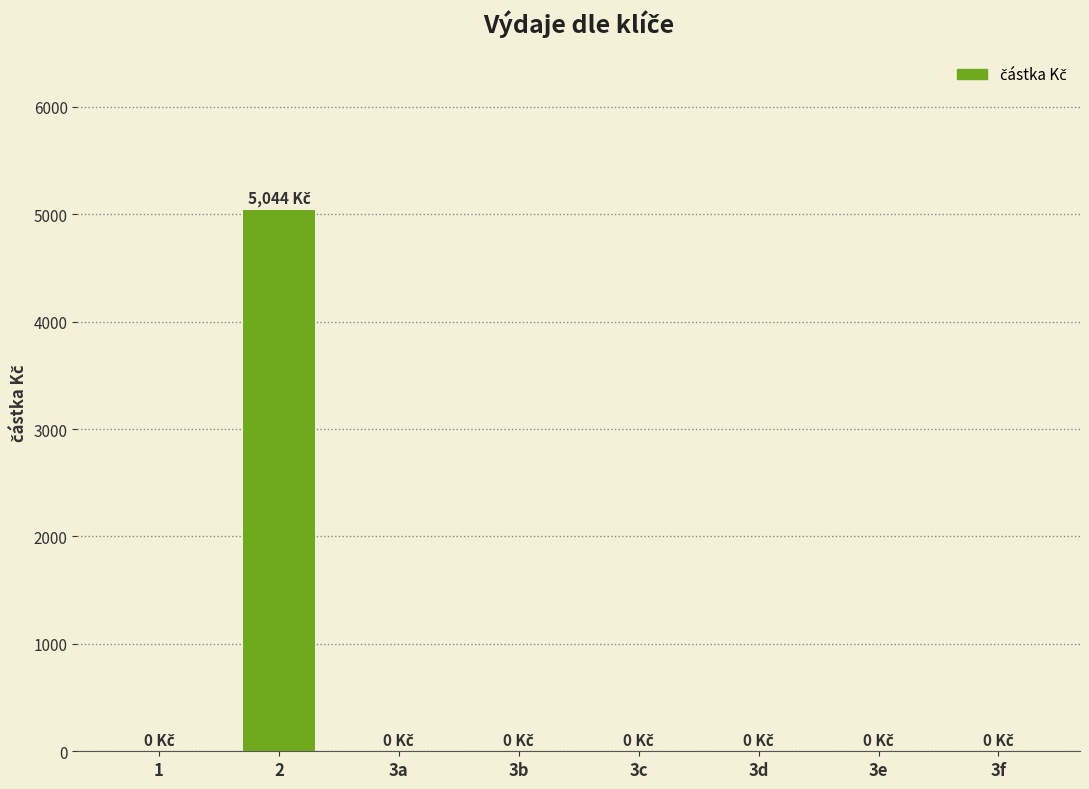

What is the maximum value shown in the chart?

5044